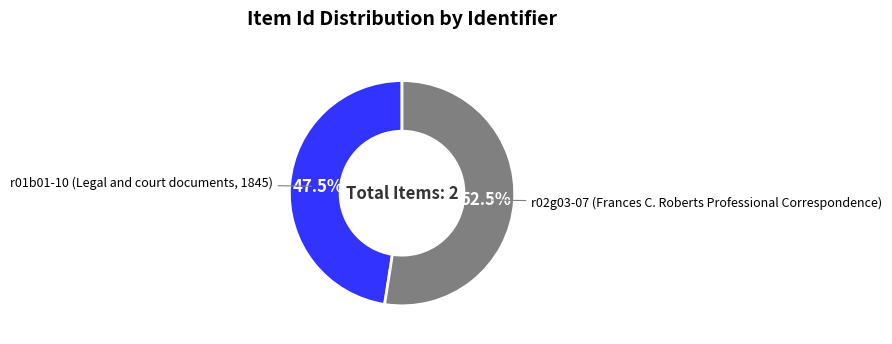

Does any single category account for the majority?

Yes